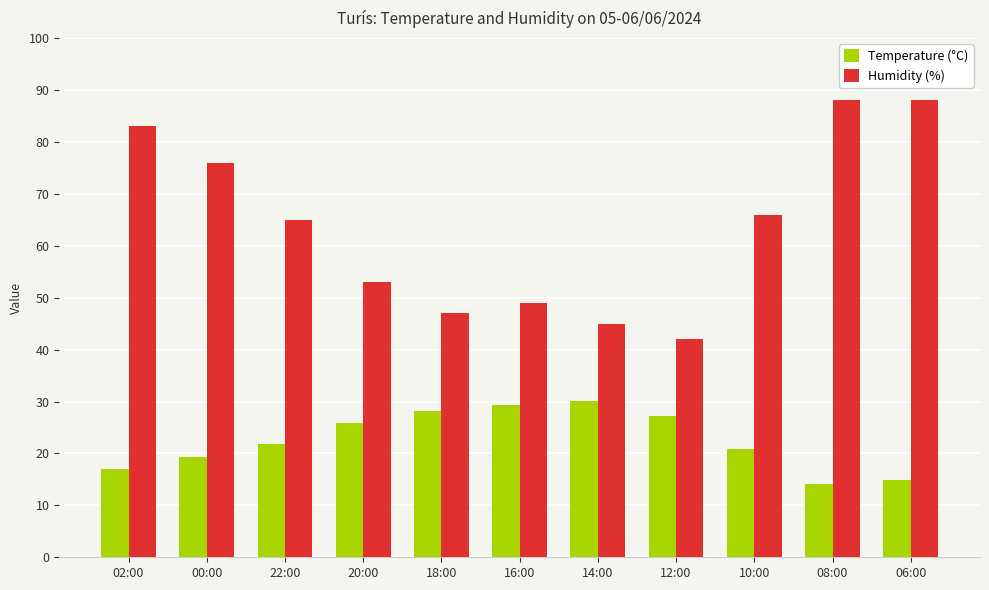

How many bars are there in total?

22